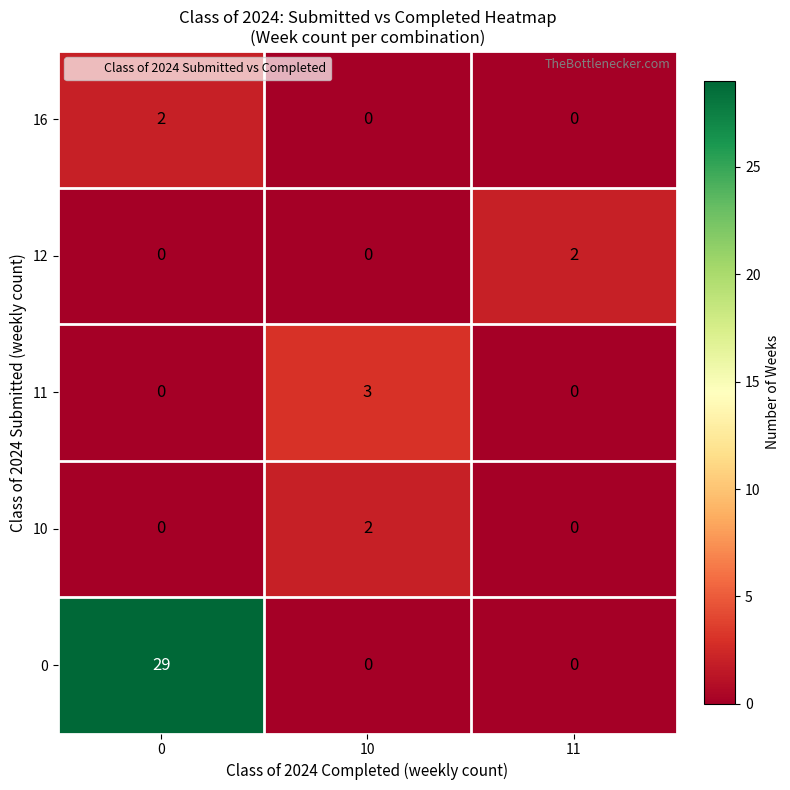

Count the number of categories in the chart.

3